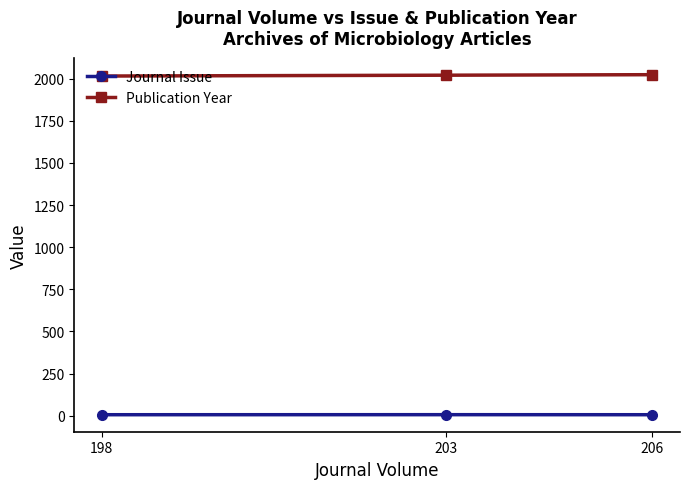

At how many categories does at least one series exceed 1717?

3